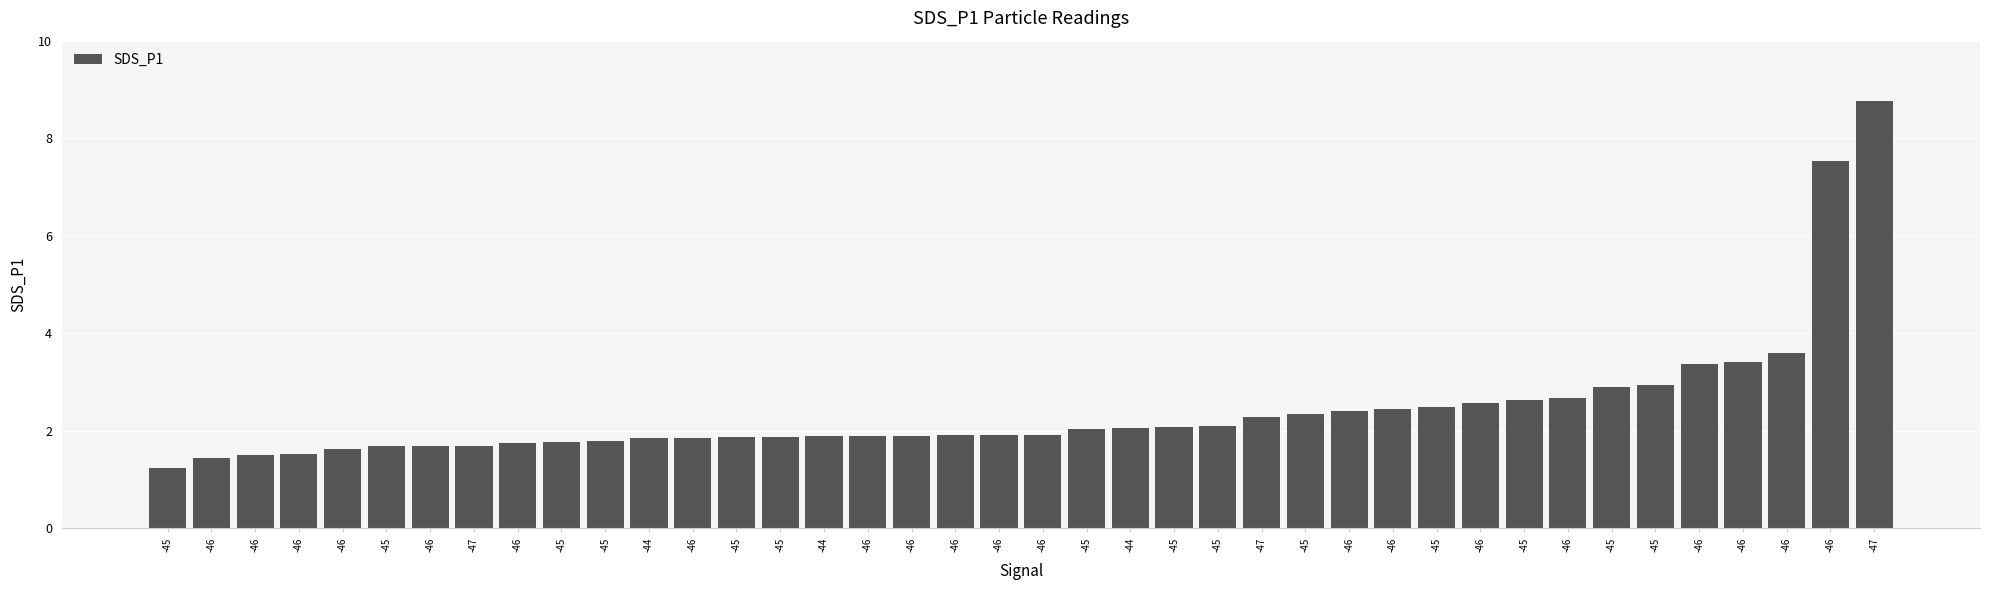

What is the difference between the second highest and second lowest values?

6.1